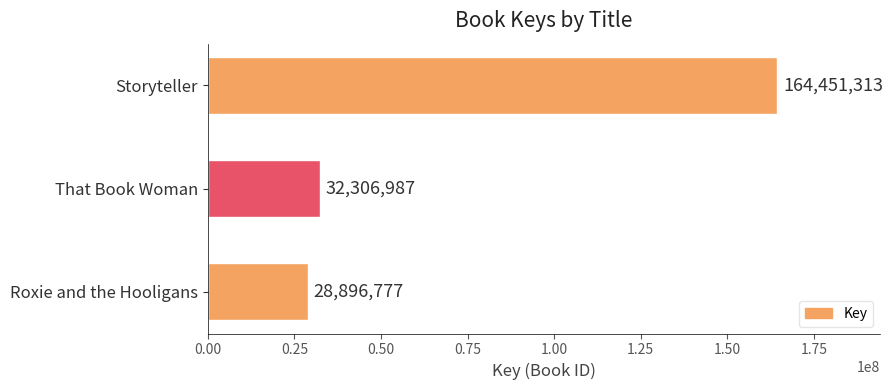

Reading top to bottom, transcribe all the data shown in this chart.

164451313	32306987	28896777